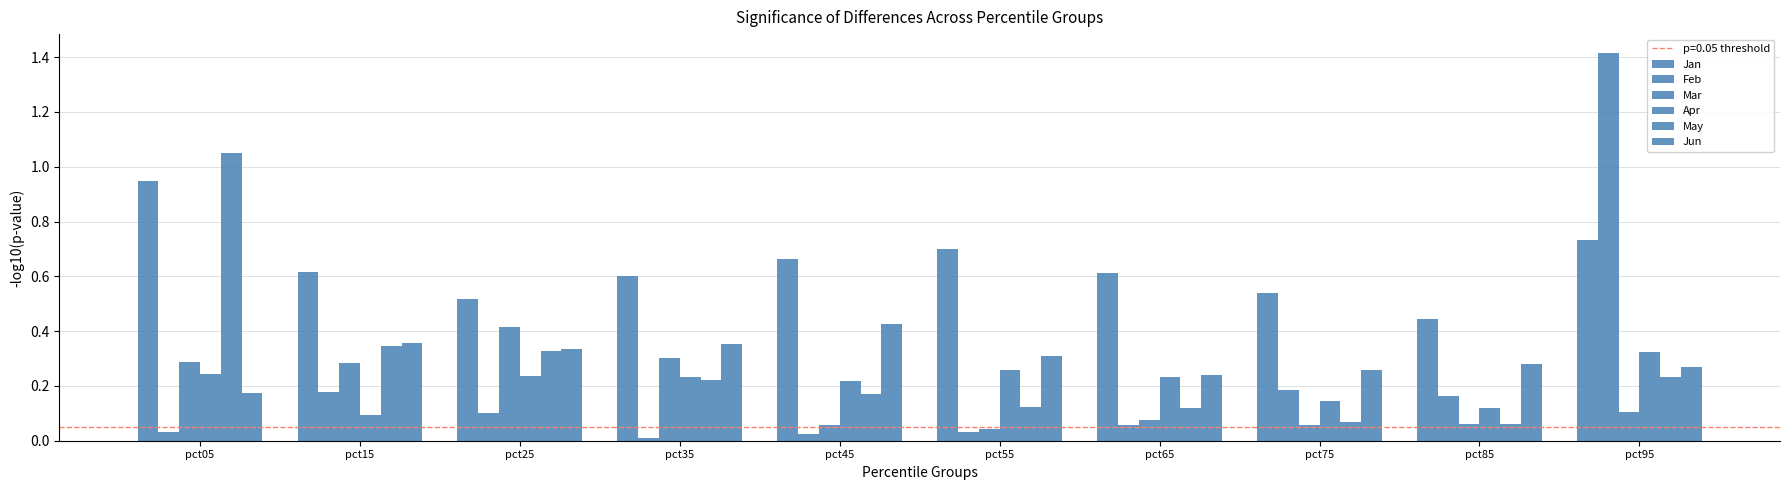

Read the Jun value at pct65.

0.2